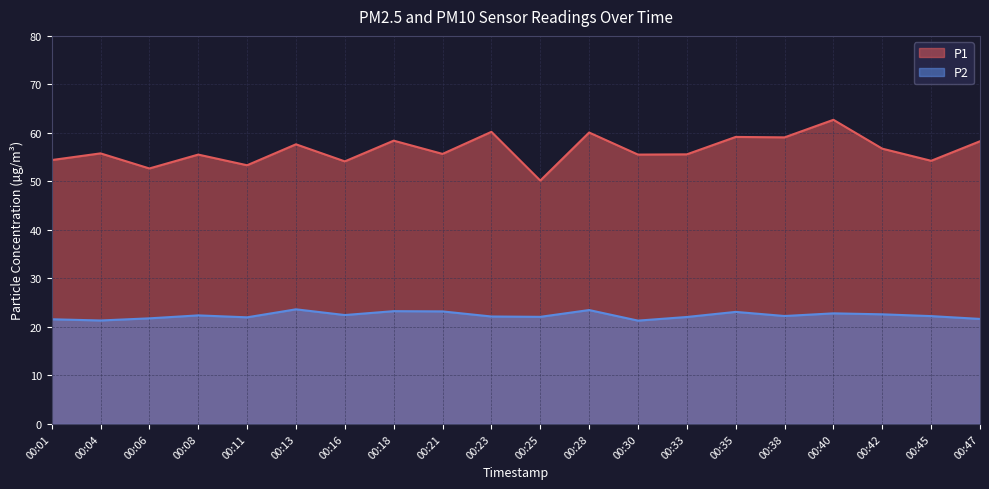

Reading left to right, list all the values displayed in this chart.

P1: 54.4	55.8	52.7	55.5	53.3	57.6	54.1	58.4	55.7	60.2	50.2	60.1	55.5	55.6	59.2	59.1	62.7	56.8	54.2	58.3
P2: 21.6	21.3	21.8	22.4	22.0	23.6	22.4	23.2	23.2	22.1	22.1	23.5	21.3	22.1	23.1	22.2	22.8	22.6	22.2	21.6